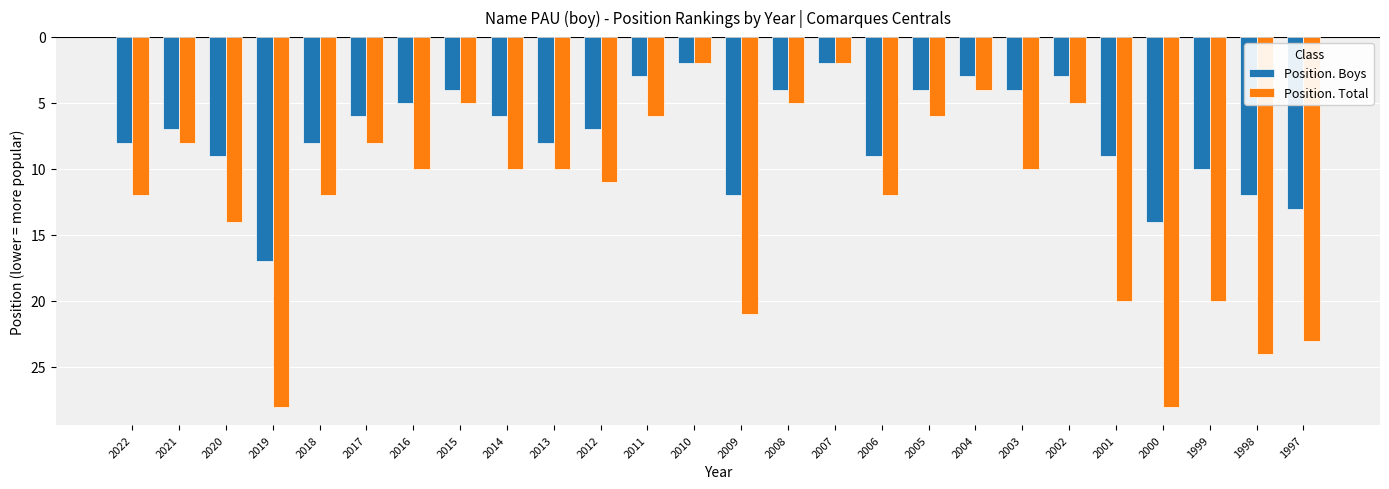

What is the greatest value displayed?

28